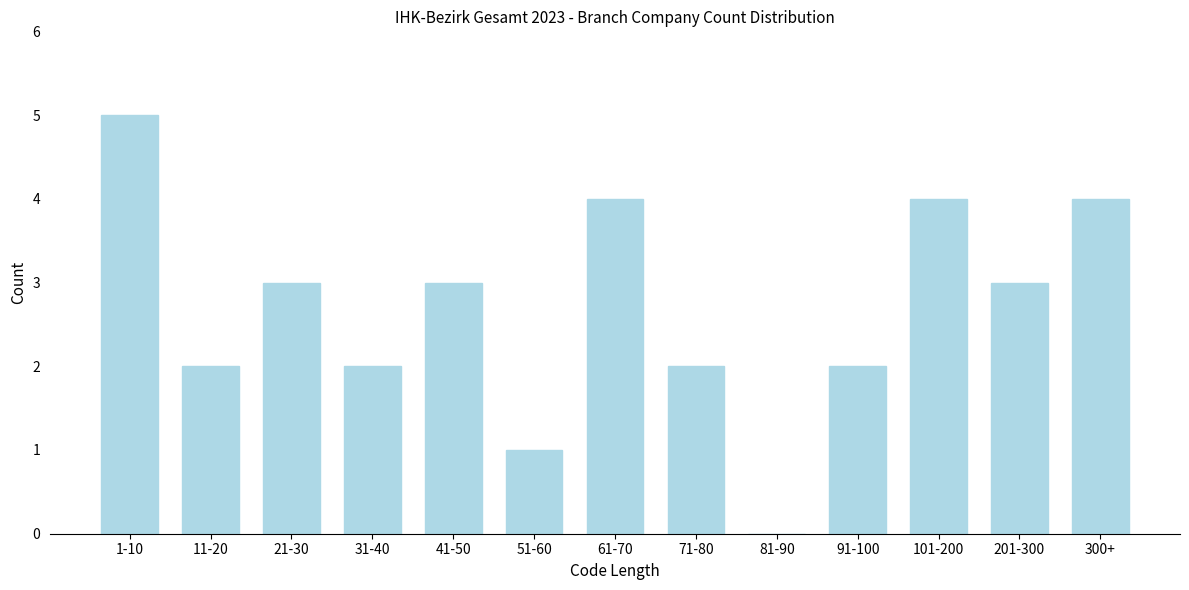

Reading left to right, list all the values displayed in this chart.

1-10=5	11-20=2	21-30=3	31-40=2	41-50=3	51-60=1	61-70=4	71-80=2	81-90=0	91-100=2	101-200=4	201-300=3	300+=4